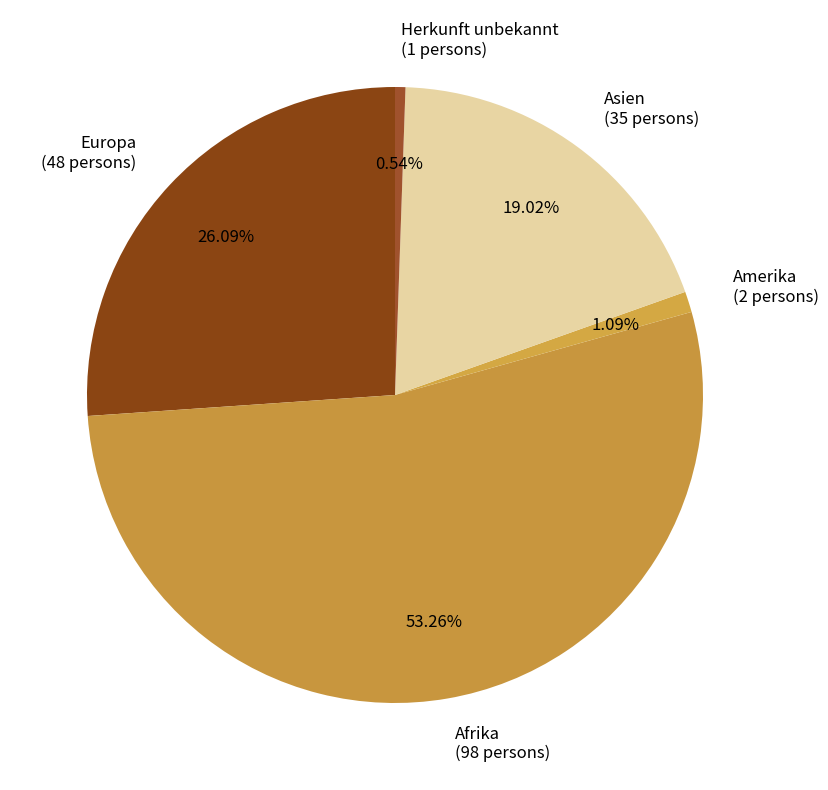

How many segments does this pie chart have?

5